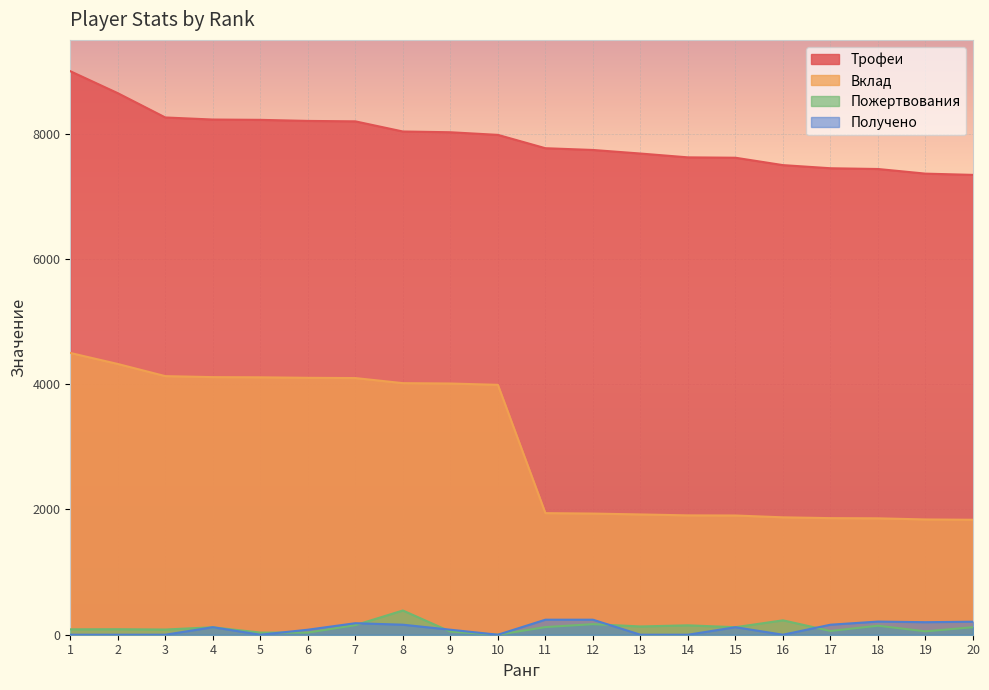

What is the value of the Трофеи point at the 10th from the left?

7983